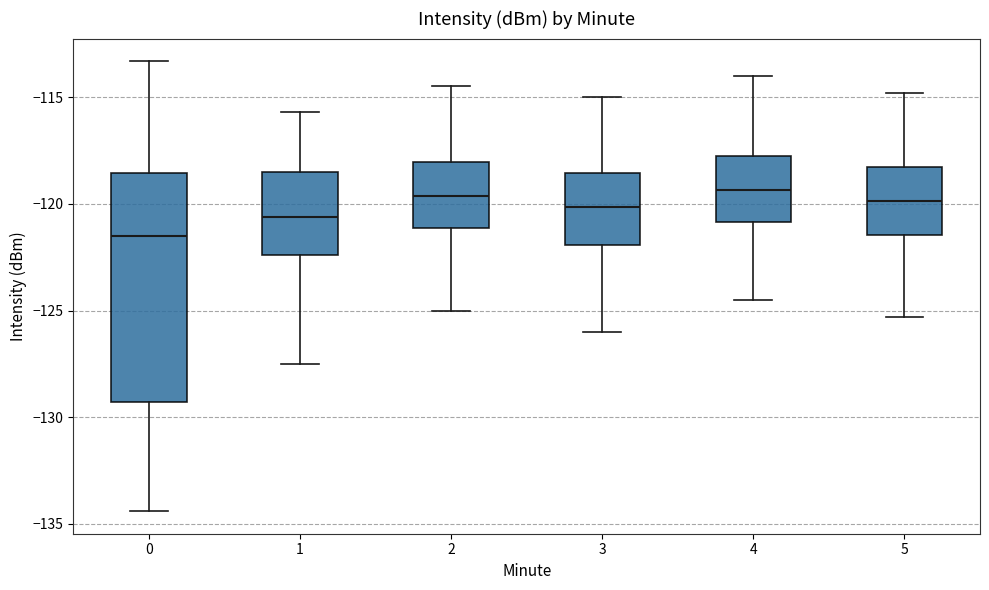

Which box has the lowest median line?

0